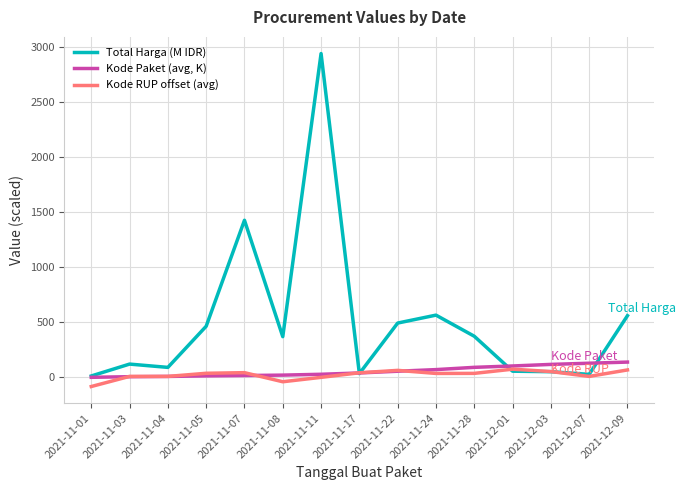

What are all the series names shown in the legend?

Total Harga (M IDR), Kode Paket (avg, K), Kode RUP offset (avg)